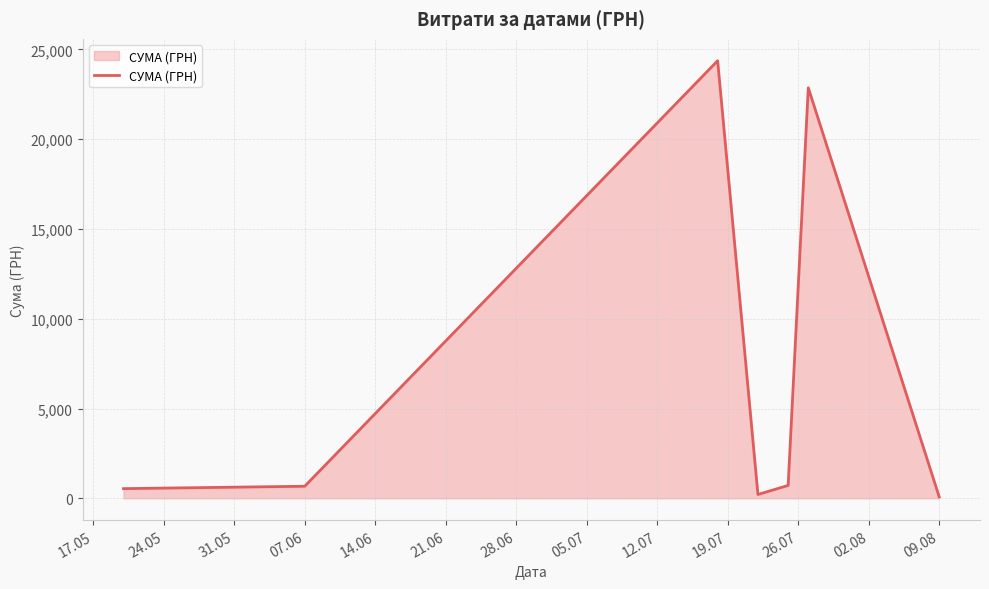

What is the maximum value shown in the chart?

24369.0